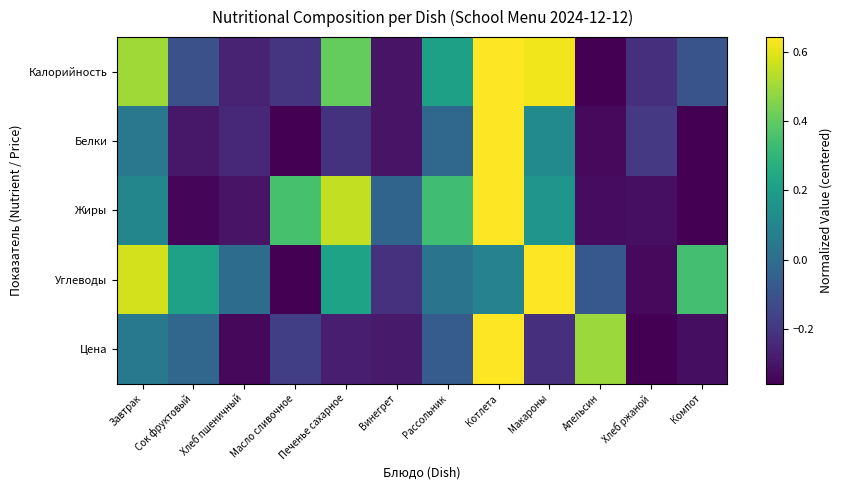

Reading right to left, extract all data points from this chart.

Калорийность: Компот=-0.1	Хлеб ржаной=-0.2	Апельсин=-0.4	Макароны=0.6	Котлета=0.6	Рассольник=0.2	Винегрет=-0.3	Печенье сахарное=0.4	Масло сливочное=-0.2	Хлеб пшеничный=-0.3	Сок фруктовый=-0.1	Завтрак=0.5
Белки: Компот=-0.4	Хлеб ржаной=-0.2	Апельсин=-0.3	Макароны=0.1	Котлета=0.6	Рассольник=-0.0	Винегрет=-0.3	Печенье сахарное=-0.2	Масло сливочное=-0.4	Хлеб пшеничный=-0.2	Сок фруктовый=-0.3	Завтрак=0.0
Жиры: Компот=-0.4	Хлеб ржаной=-0.3	Апельсин=-0.3	Макароны=0.2	Котлета=0.6	Рассольник=0.3	Винегрет=-0.0	Печенье сахарное=0.6	Масло сливочное=0.4	Хлеб пшеничный=-0.3	Сок фруктовый=-0.3	Завтрак=0.1
Углеводы: Компот=0.3	Хлеб ржаной=-0.3	Апельсин=-0.1	Макароны=0.6	Котлета=0.1	Рассольник=0.0	Винегрет=-0.2	Печенье сахарное=0.2	Масло сливочное=-0.4	Хлеб пшеничный=-0.0	Сок фруктовый=0.2	Завтрак=0.6
Цена: Компот=-0.3	Хлеб ржаной=-0.4	Апельсин=0.5	Макароны=-0.2	Котлета=0.6	Рассольник=-0.1	Винегрет=-0.3	Печенье сахарное=-0.3	Масло сливочное=-0.2	Хлеб пшеничный=-0.3	Сок фруктовый=-0.0	Завтрак=0.0